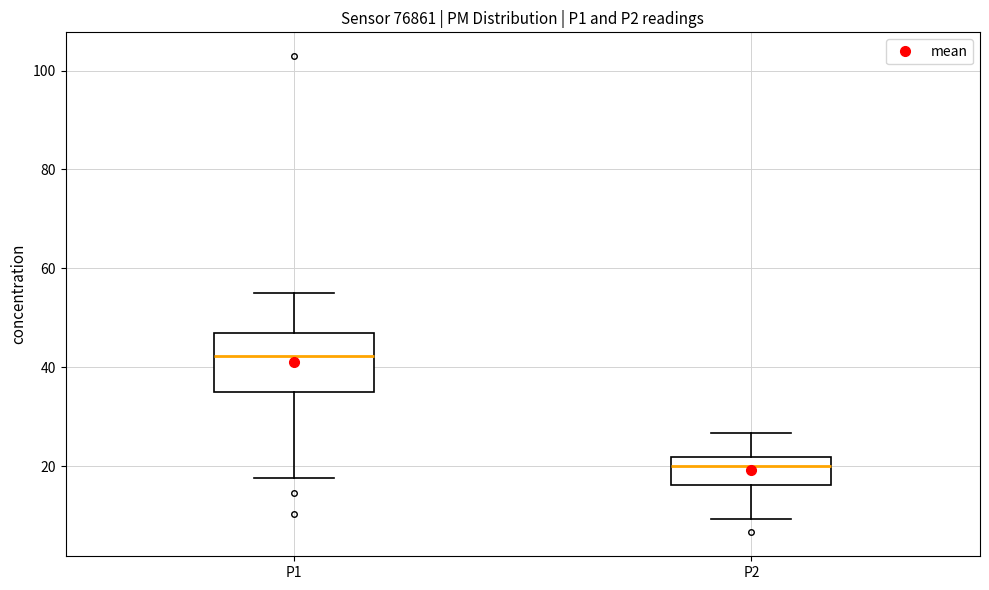

Where does the lower whisker of the box for P2 end on the y-axis? The values are not printed on the chart, so give them approximately, as read against the axis.

10